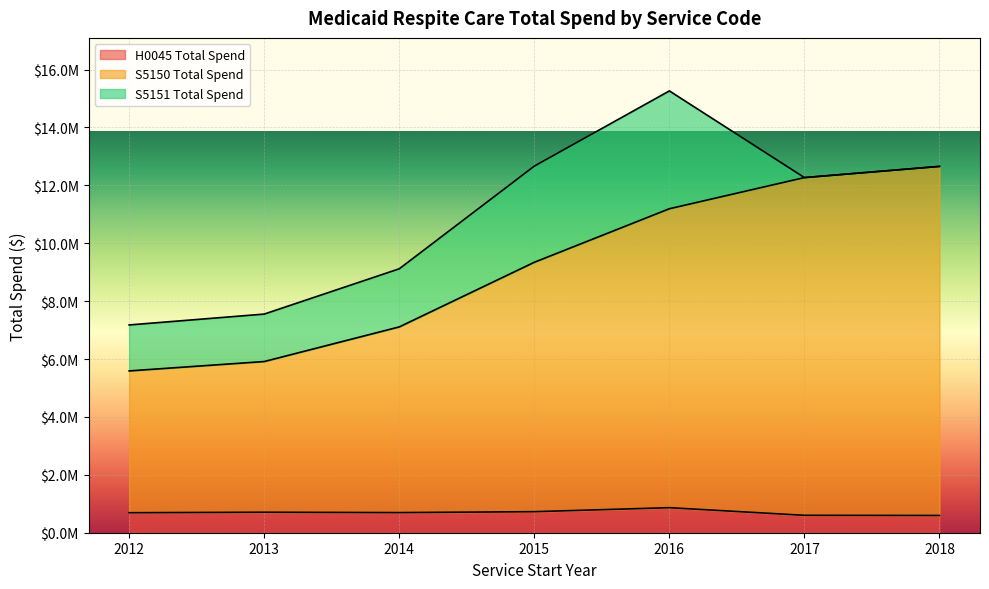

Is it true that H0045 Total Spend equals 1040210.2 at 2014?

False